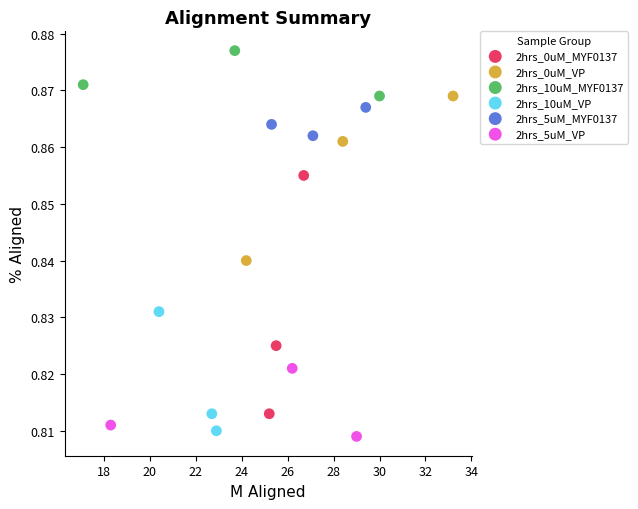

Which series contains the highest Y value?

2hrs_10uM_MYF0137